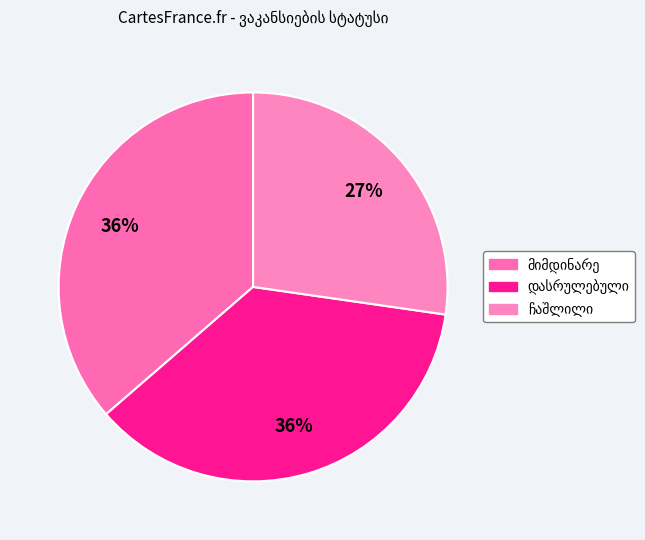

How many segments does this pie chart have?

3